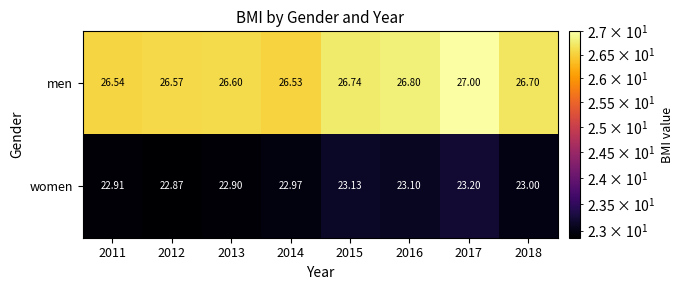

Which series has the largest total across all categories?

men